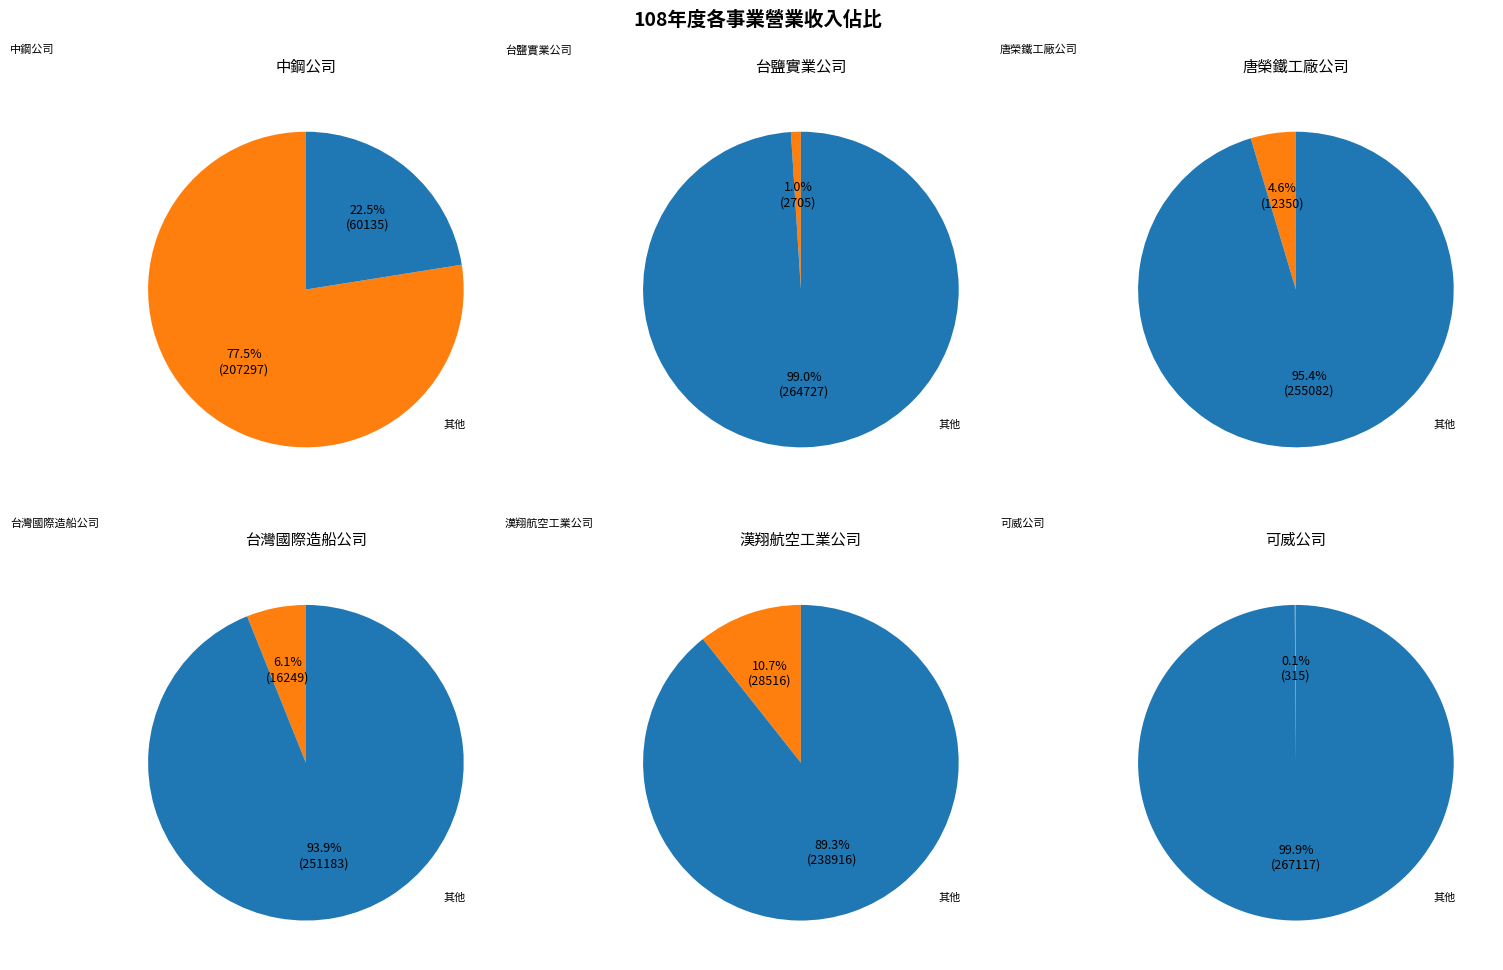

True or false: 唐榮鐵工廠公司 accounts for 5% of the total.

True